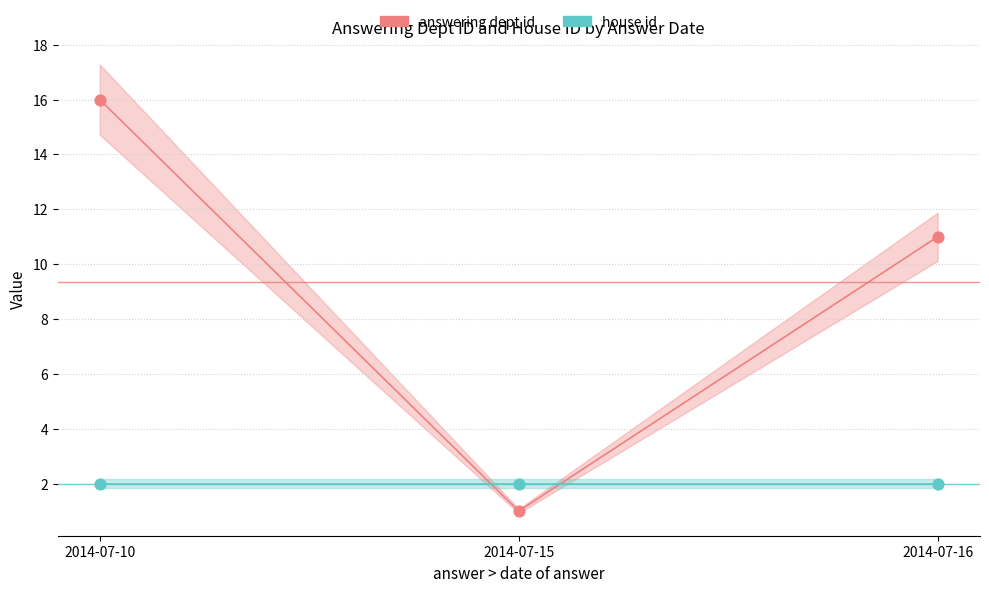

What is the change in value from 2014-07-10 to 2014-07-15?

-15